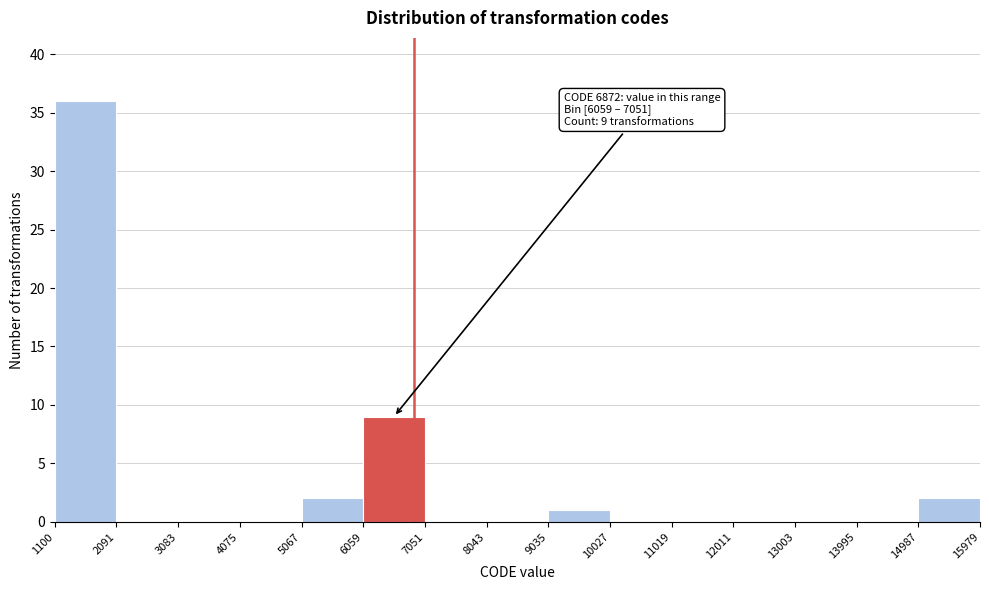

Over which range of the x-axis is the bar tallest?

1100 to 2091